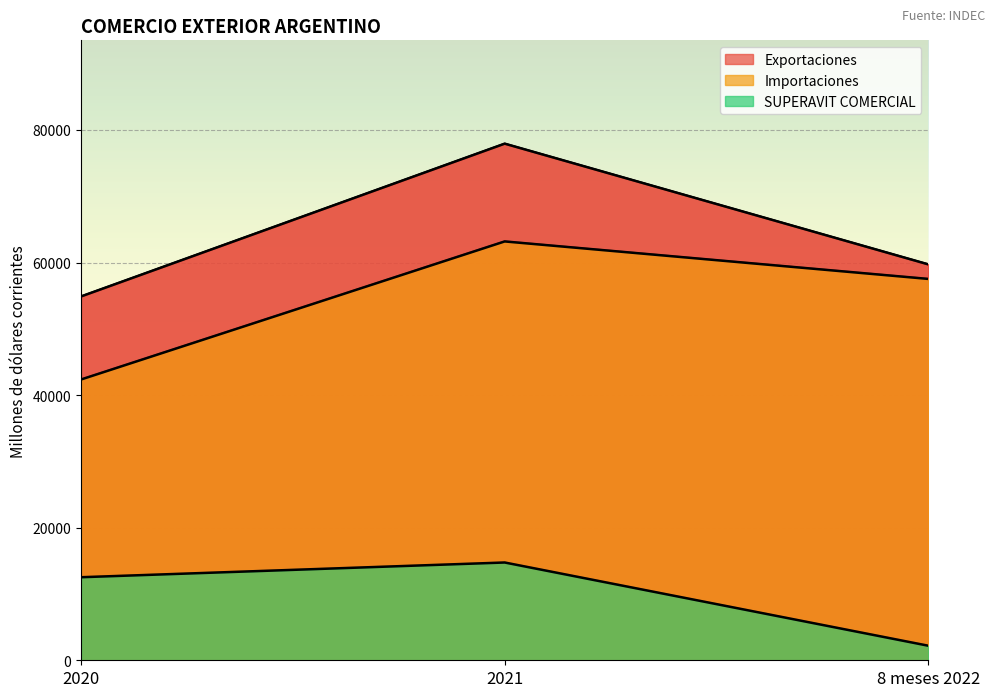

Which category has the highest value in the Exportaciones series?

2021